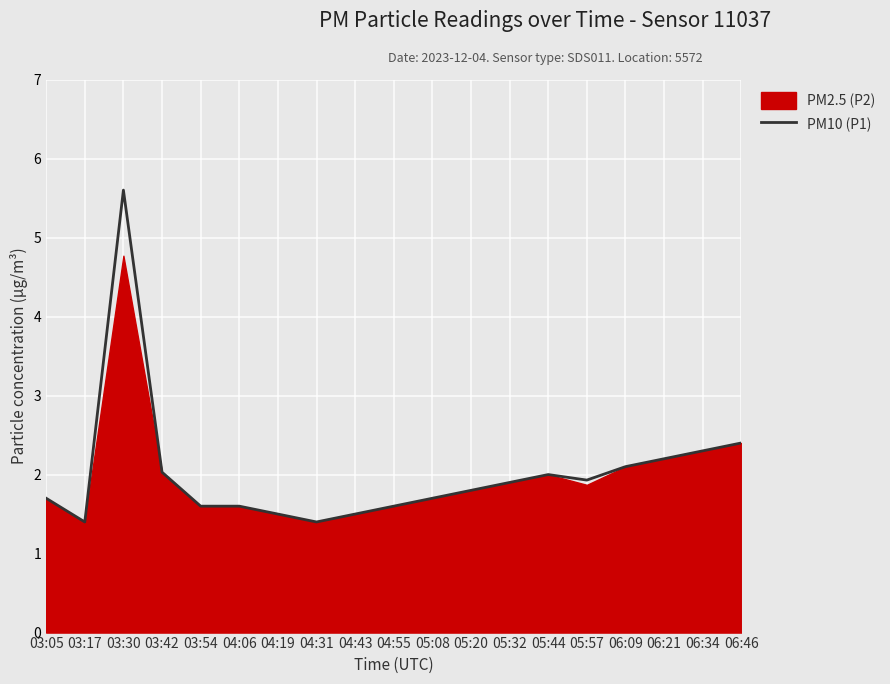

List the labels in order of value, smallest first.

03:17, 04:31, 04:19, 04:43, 03:54, 04:06, 04:55, 03:05, 05:08, 05:20, 05:32, 05:57, 05:44, 03:42, 06:09, 06:21, 06:34, 06:46, 03:30